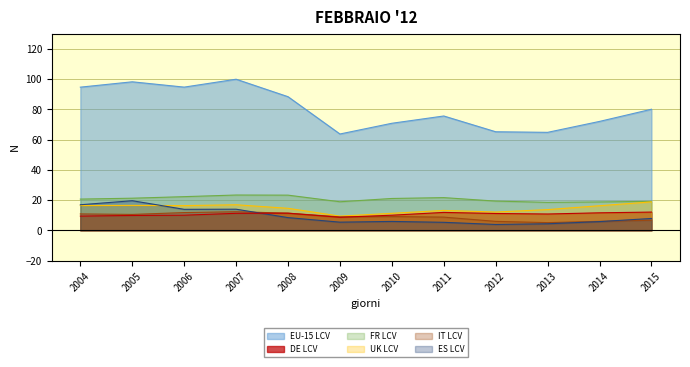

How many lines are shown in the chart?

6